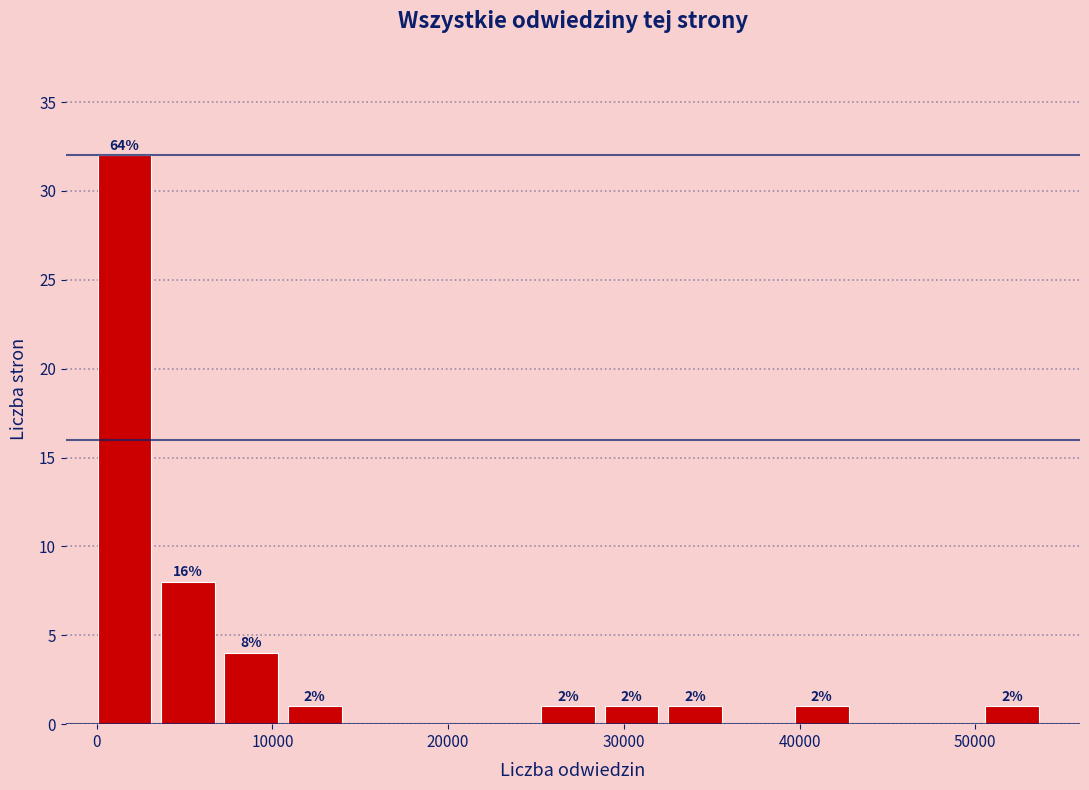

Around what value on the x-axis is the tallest bar? Give the approximate position of its centre, as read against the axis.

2000